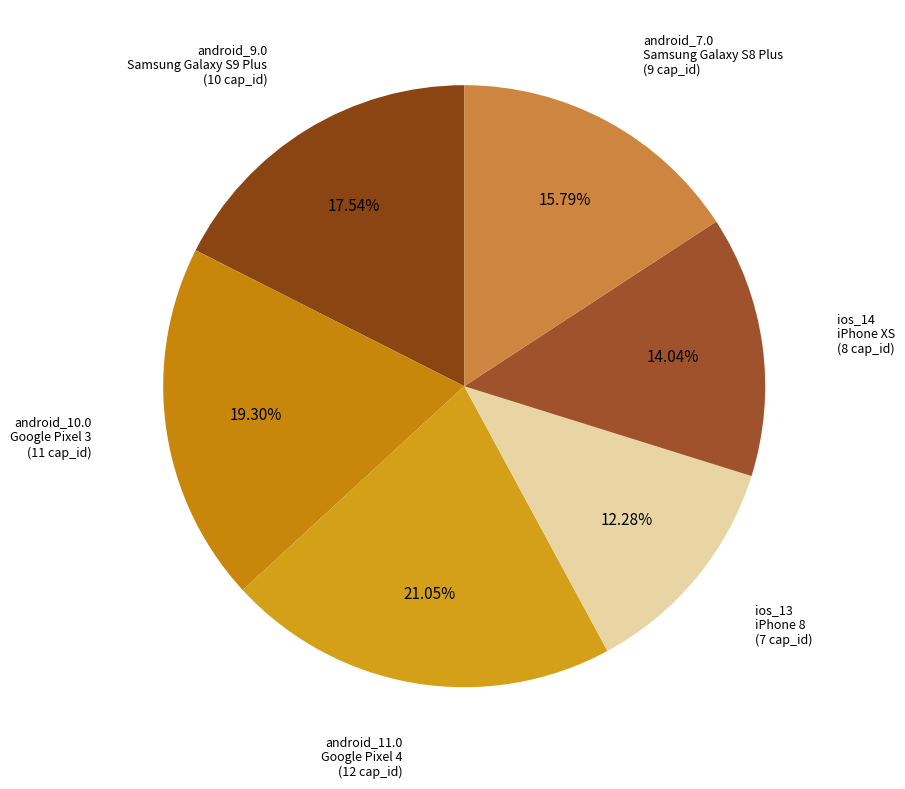

Which slice is the smallest?

ios_13_iPhone 8